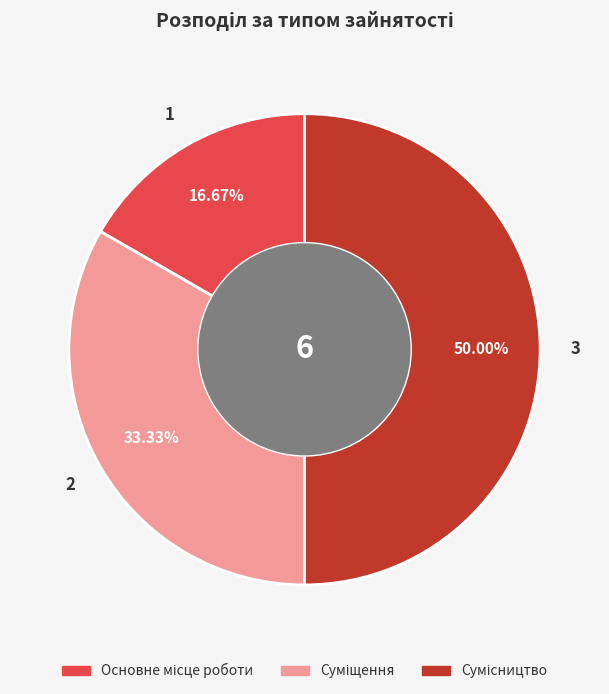

Is Основне місце роботи the majority of the pie?

No